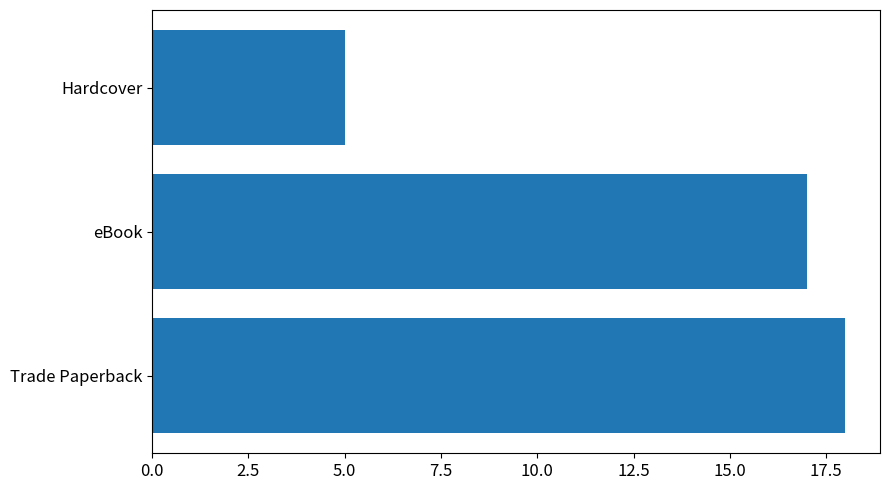

The value at Hardcover is 5. True or false?

True